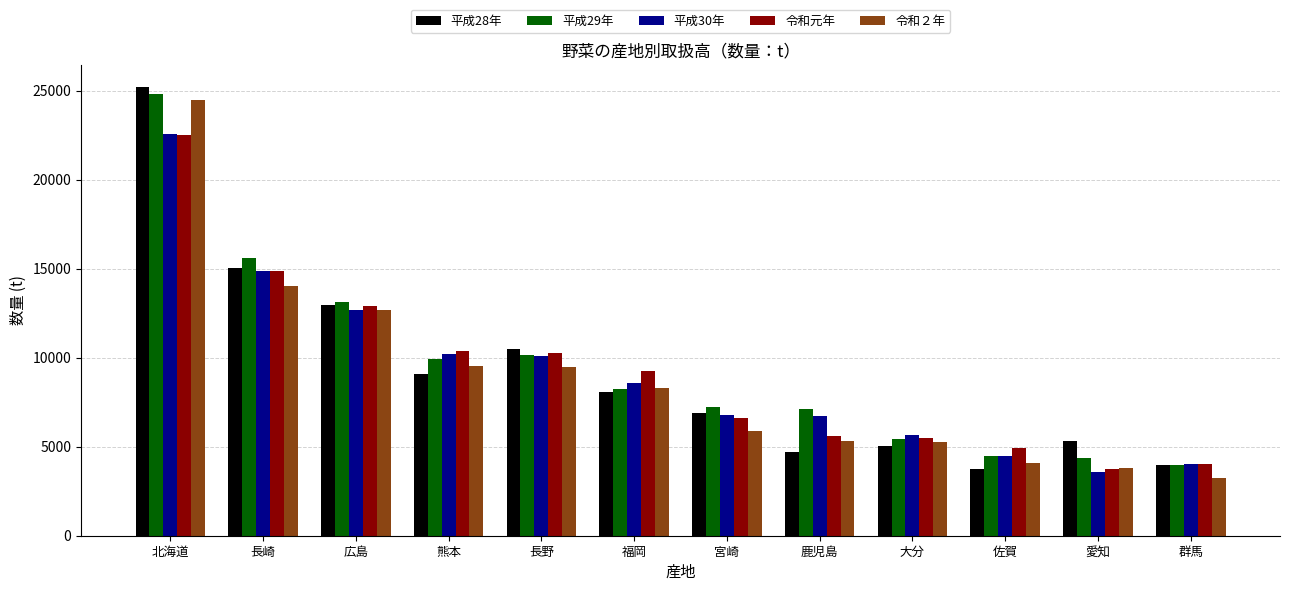

What is the highest value of the 令和元年 series?

22542